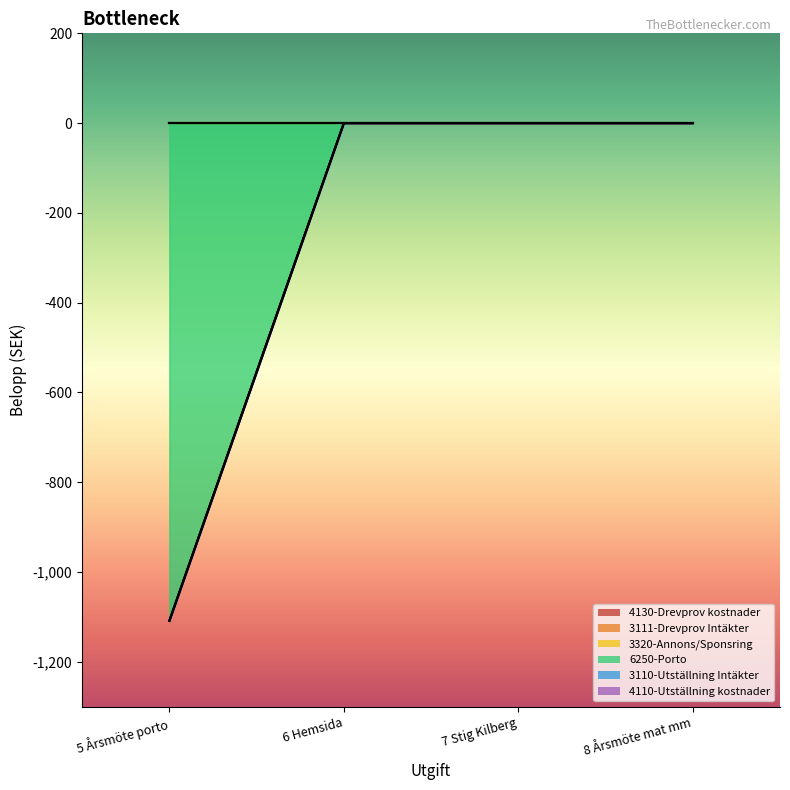

List the labels in order of 4130-Drevprov kostnader value, largest first.

5 Årsmöte porto, 6 Hemsida, 7 Stig Kilberg, 8 Årsmöte mat mm